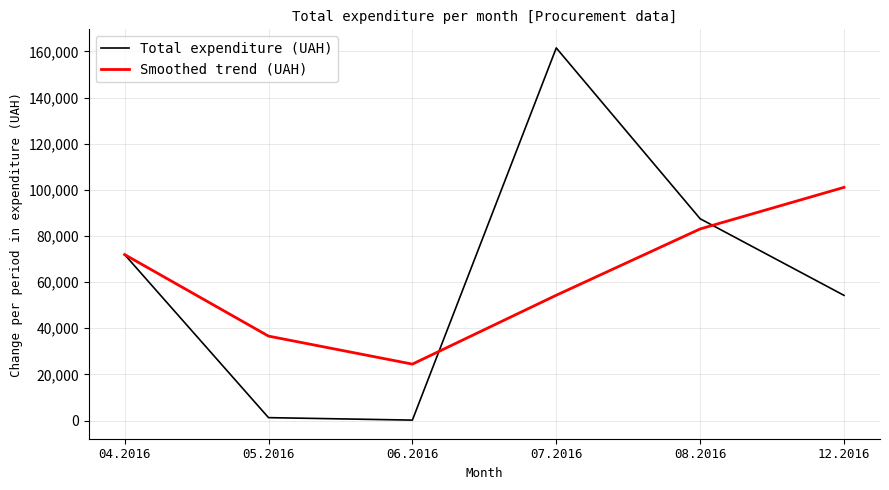

Is the value of Smoothed trend (UAH) at 05.2016 greater than the value of Total expenditure (UAH) at 07.2016?

No